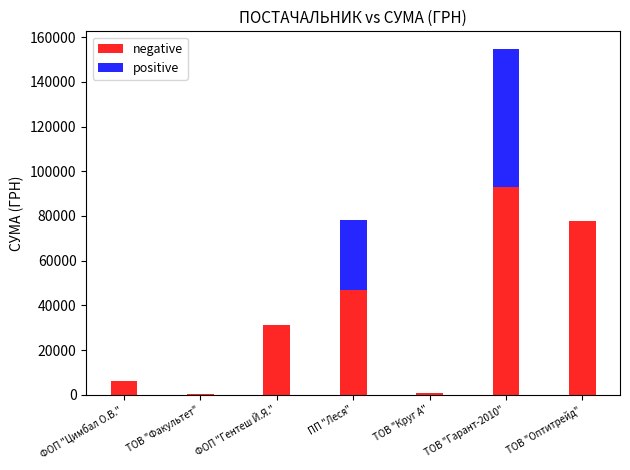

What is the total value across all series at ПП "Леся"?

78063